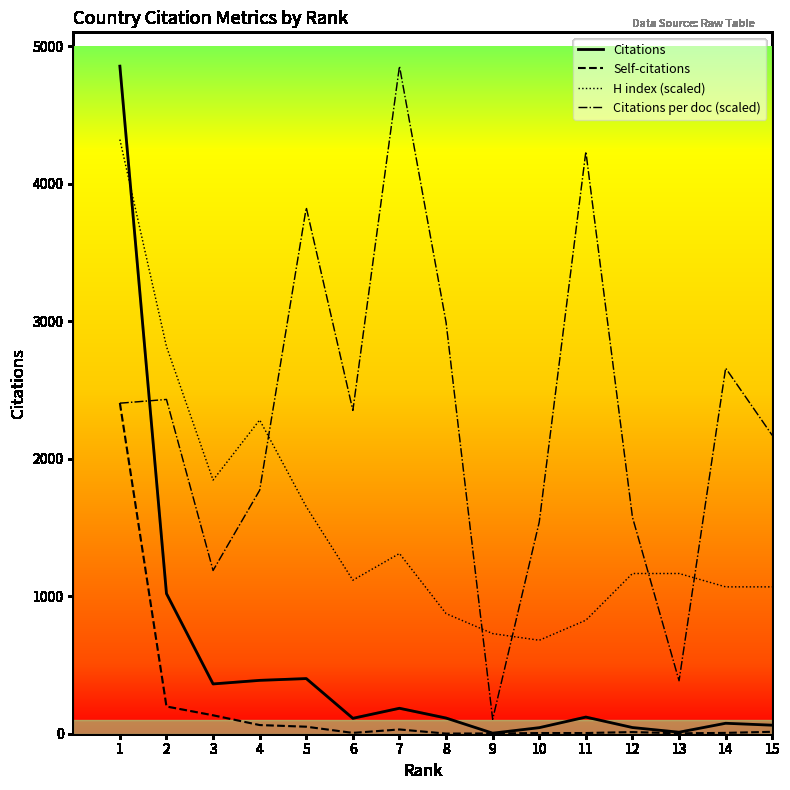

Which series has the largest range (max minus min)?

Citations